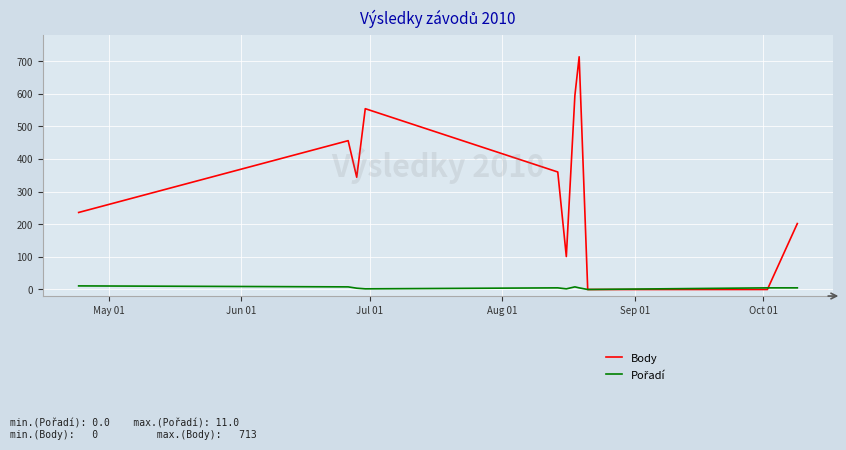

Which series has the largest total across all categories?

Body